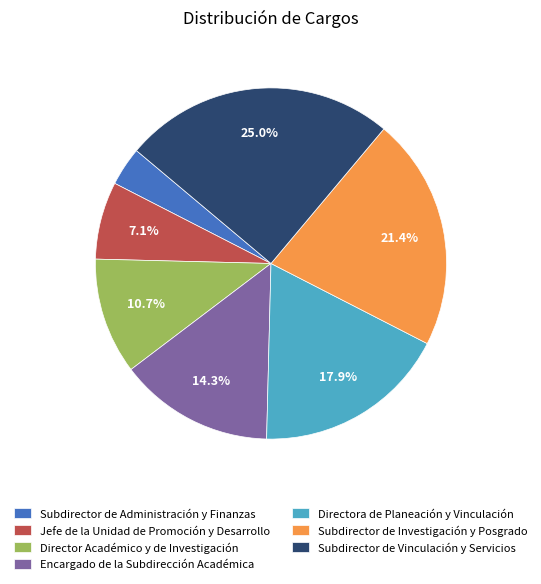

Rank the categories by value from lowest to highest.

Subdirector de Administración y Finanzas, Jefe de la Unidad de Promoción y Desarrollo, Director Académico y de Investigación, Encargado de la Subdirección Académica, Directora de Planeación y Vinculación, Subdirector de Investigación y Posgrado, Subdirector de Vinculación y Servicios